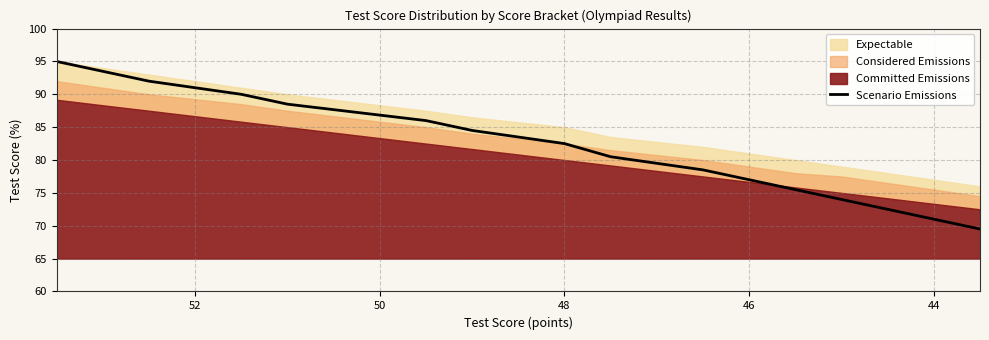

What is the value of the 10th point from the left?

78.5